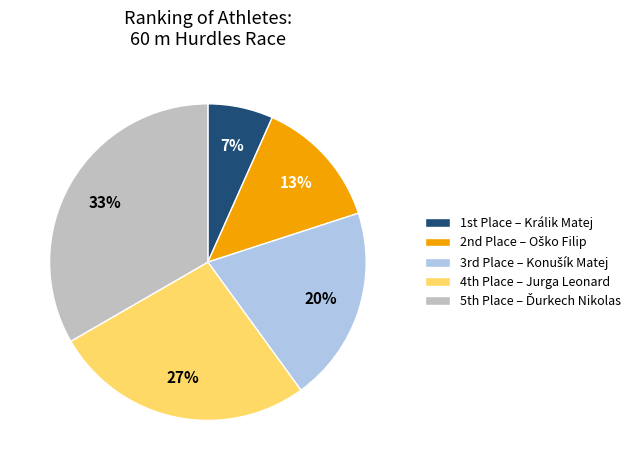

To the nearest percent, what is the average slice percentage?

20%